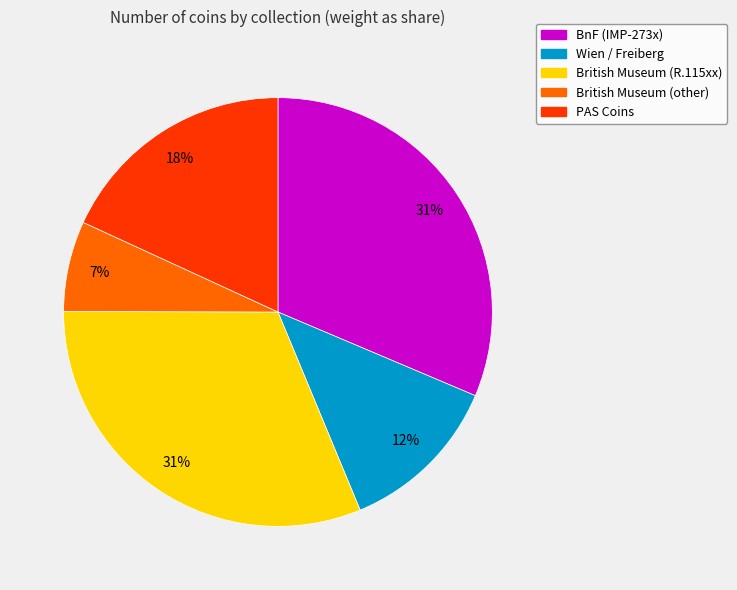

Does any single category account for the majority?

No